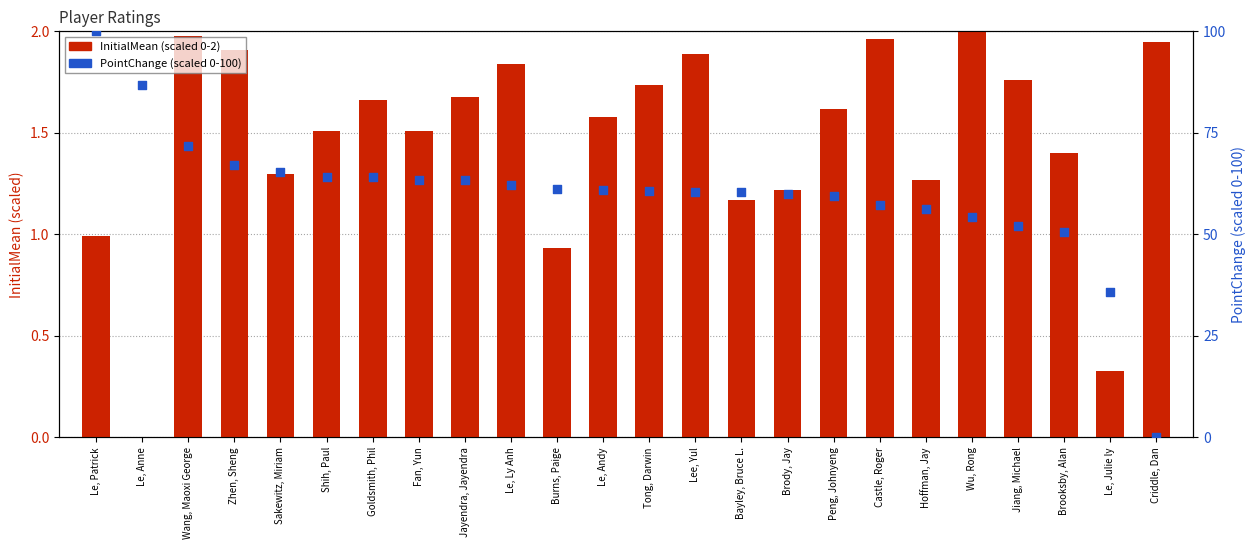

At how many categories does at least one series exceed 28?

23